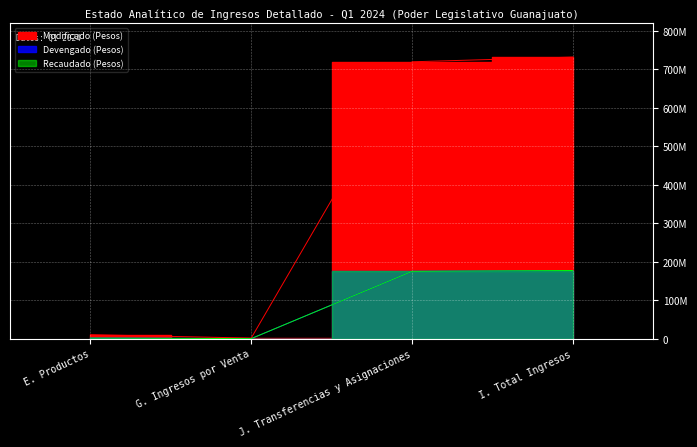

The value of Modificado at E. Productos is 2807816.8. True or false?

False